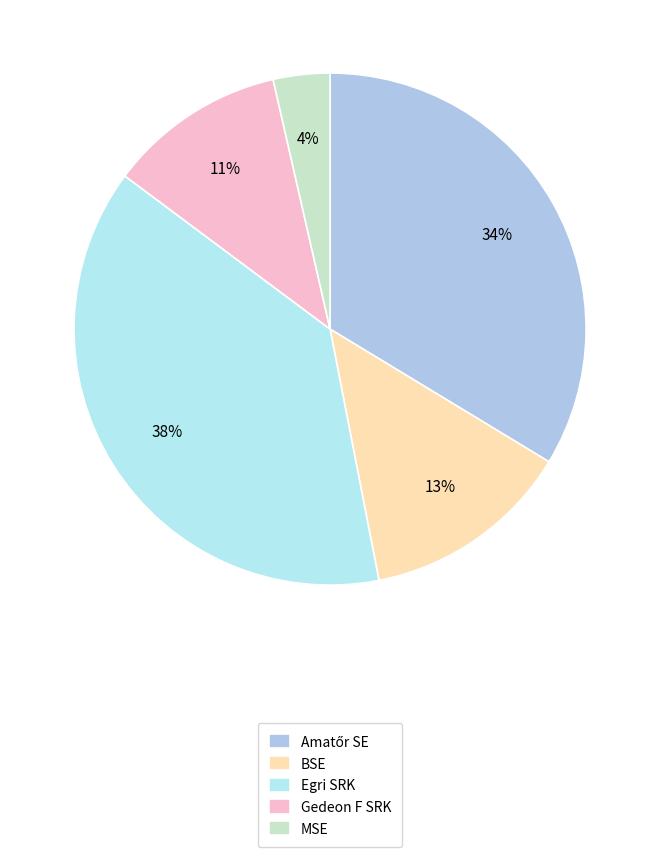

Do Gedeon F SRK and MSE together represent more than half of the pie?

No